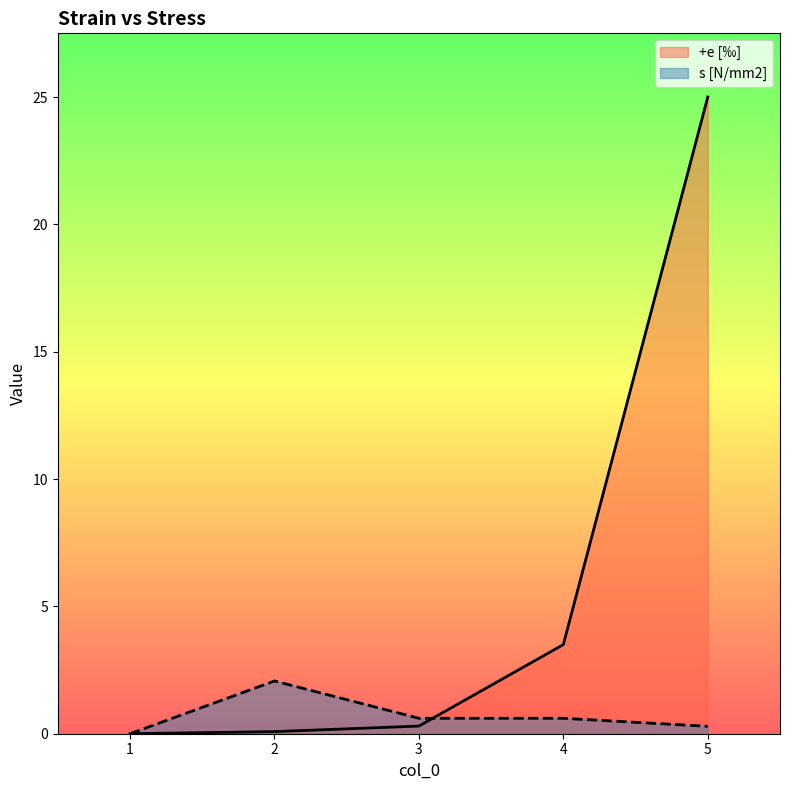

Which series ends up on top after the final intersection of s [N/mm2] and +e [‰]?

+e [‰]